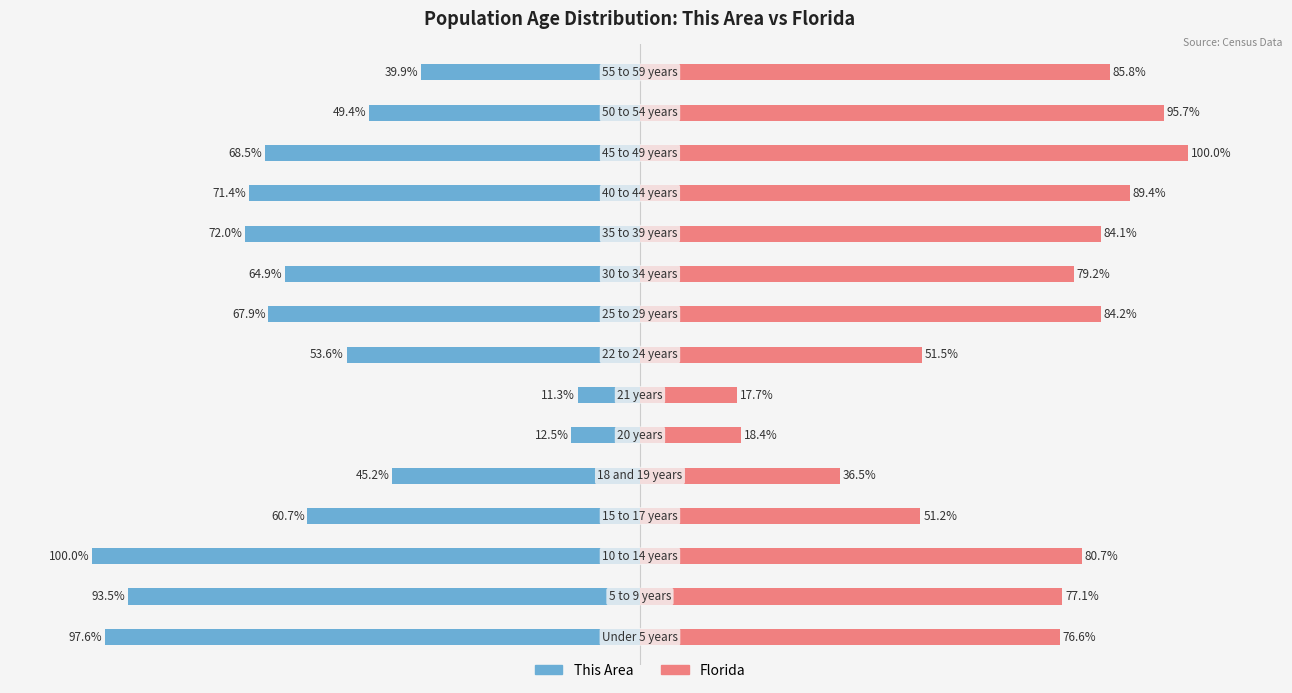

Which series has the widest spread of values?

This Area